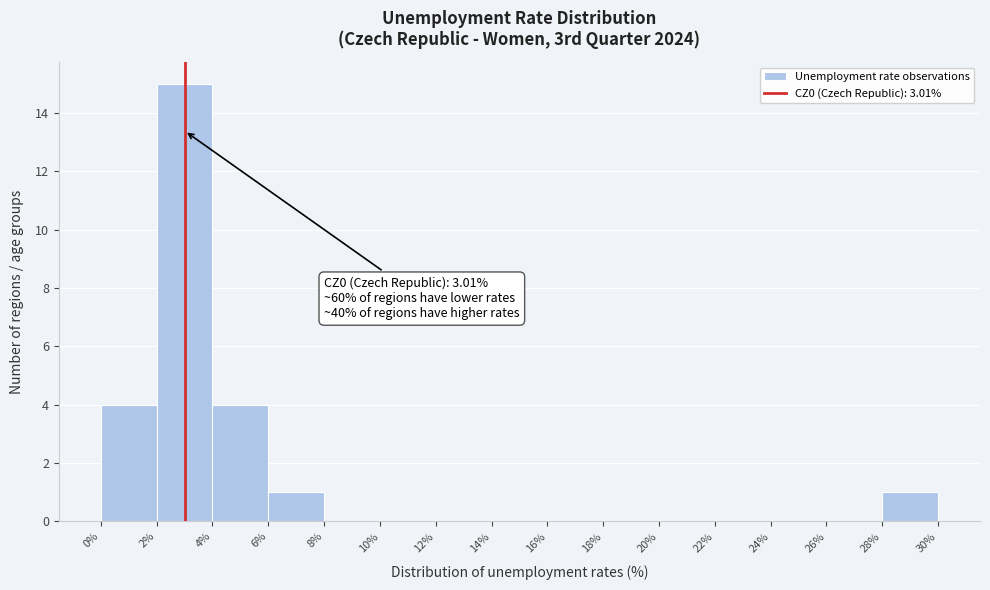

Which range on the x-axis has the tallest bar?

2% to 4%